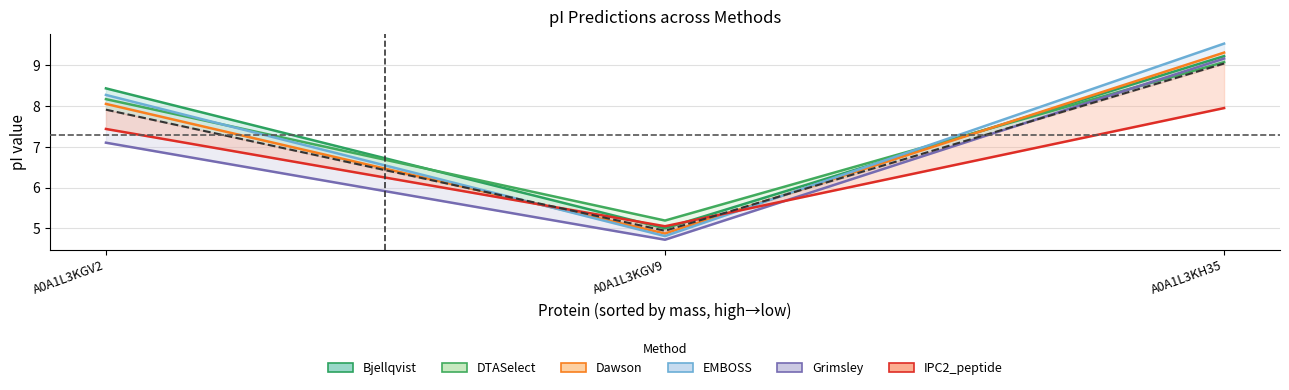

Rank the categories by DTASelect value from lowest to highest.

A0A1L3KGV9, A0A1L3KGV2, A0A1L3KH35